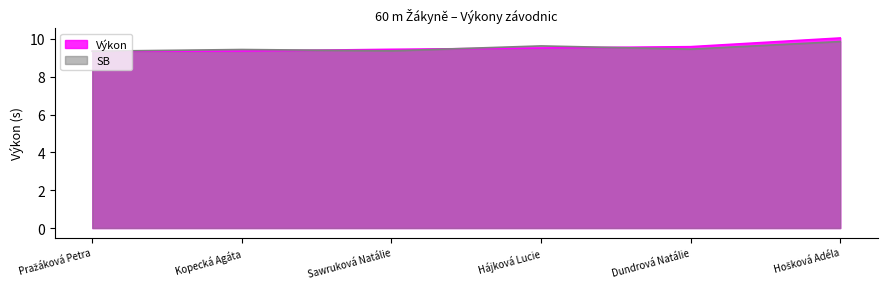

At how many categories does at least one series exceed 9?

6